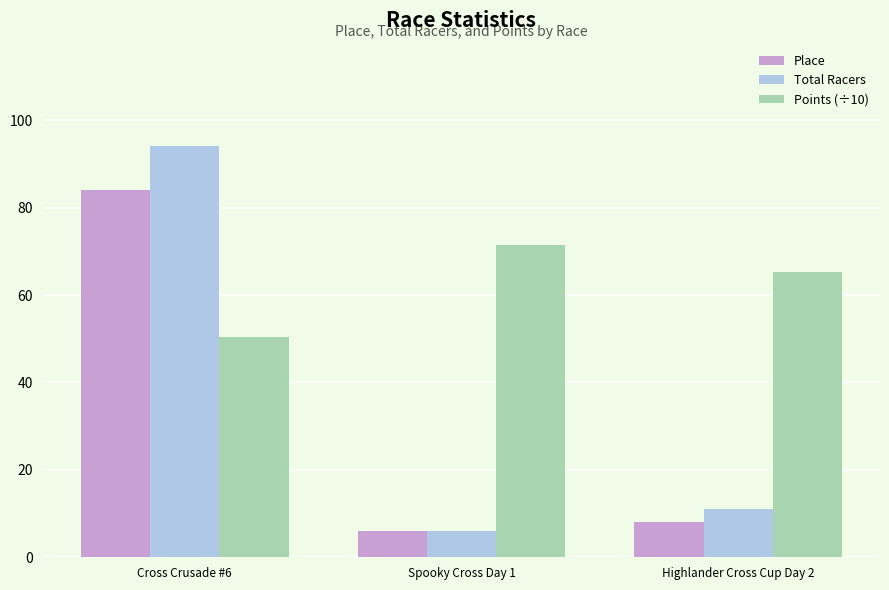

How many distinct data groups are displayed?

3